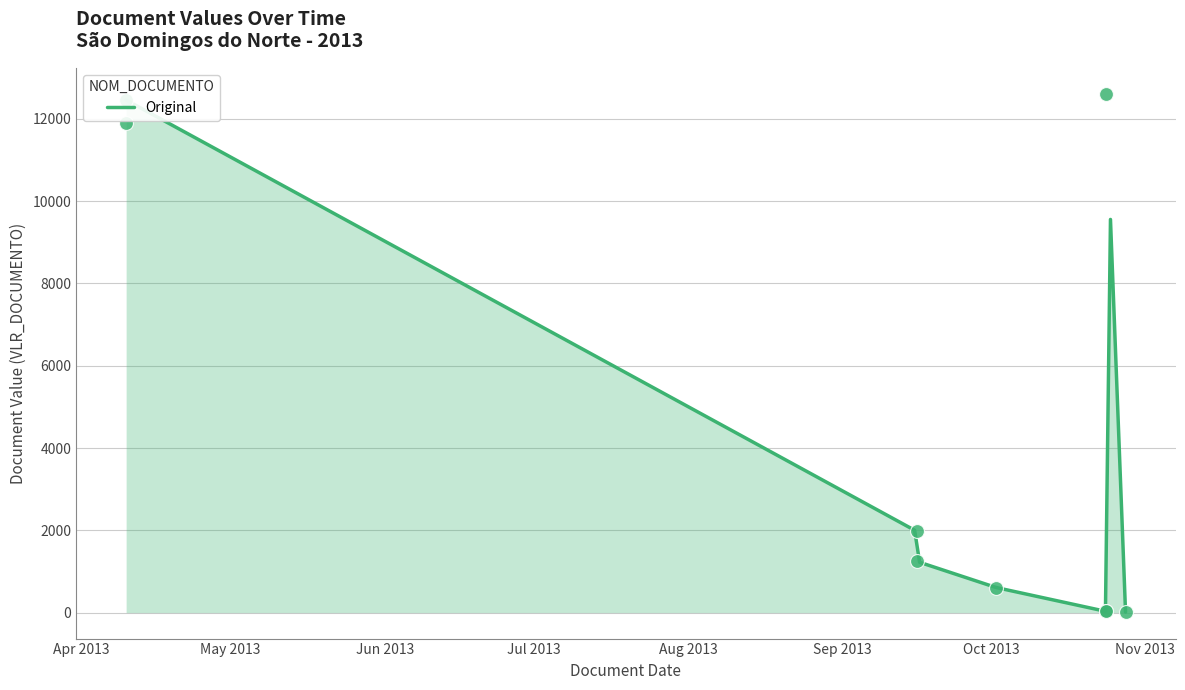

Between 2013-10-28 and 2013-04-10, which is larger?

2013-04-10